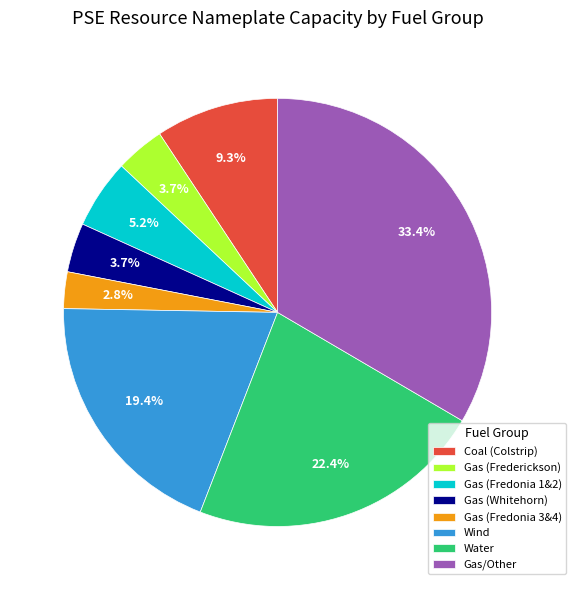

Which has a higher value, Gas (Frederickson) or Wind?

Wind